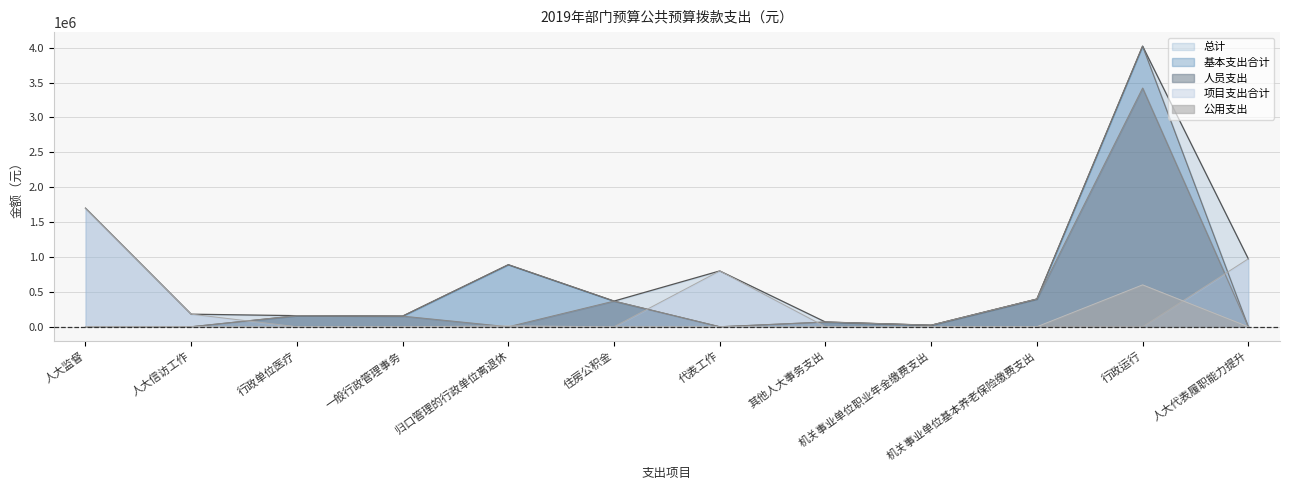

How many data points does each series have?

12